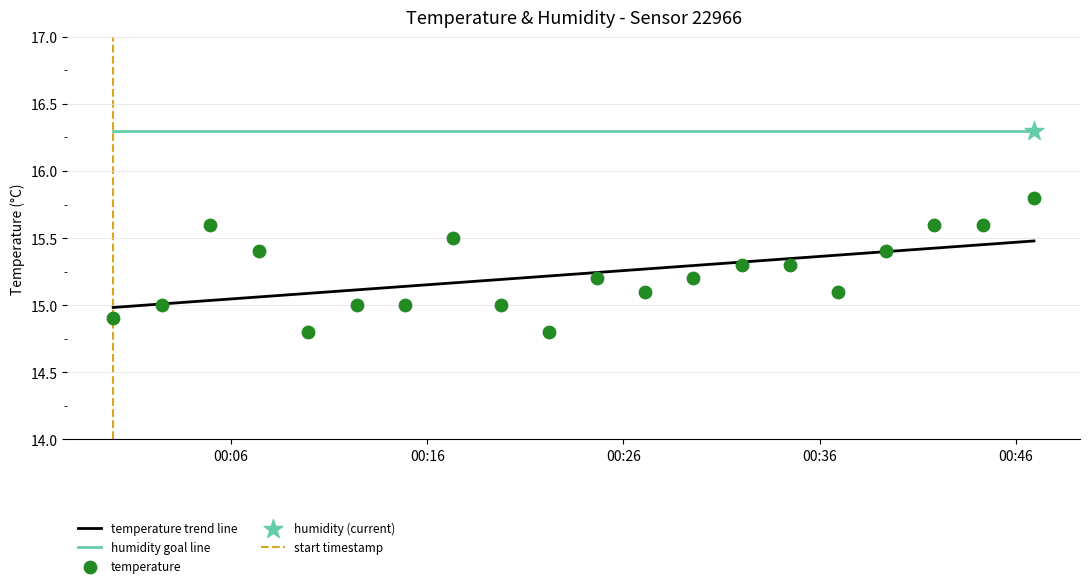

What is the ratio of the value at 2022-09-01T00:07:26 to the value at 2022-09-01T00:44:19?

1.0